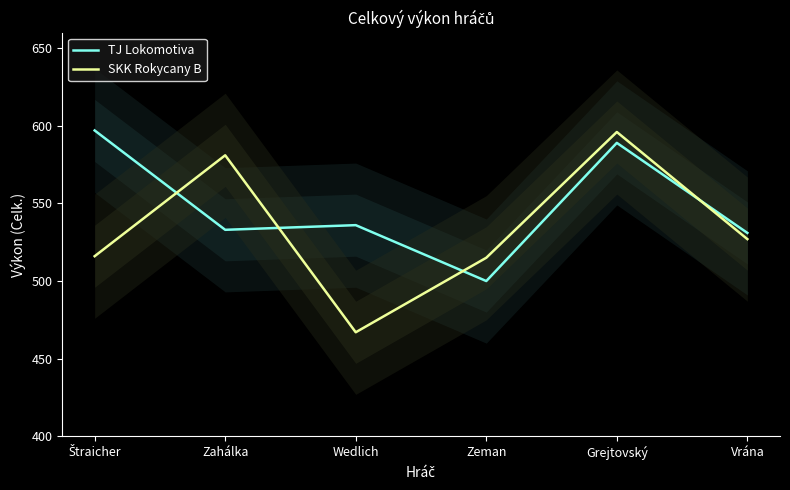

Which category has the lowest value across all series?

Wedlich